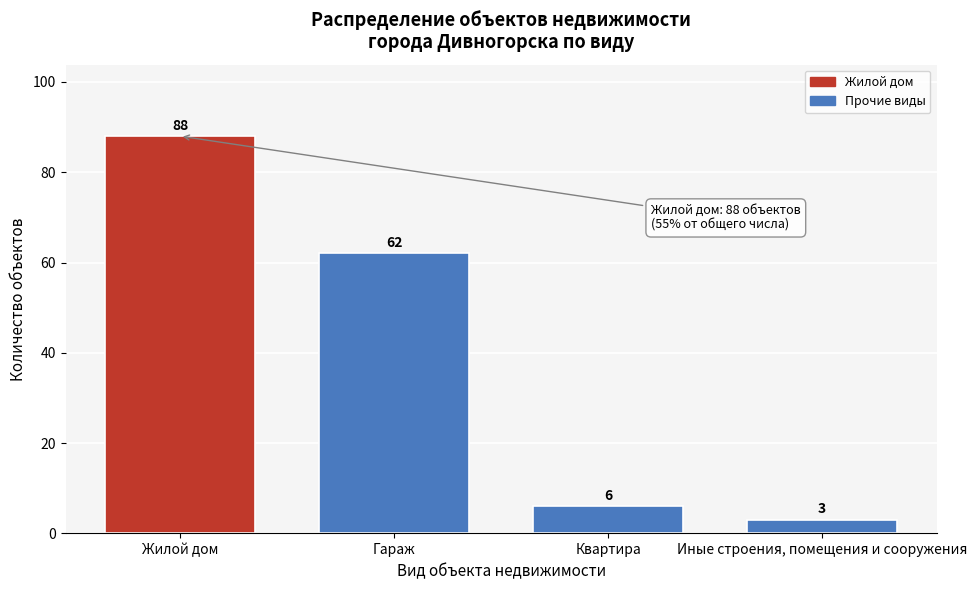

Reading left to right, transcribe all the data shown in this chart.

88	62	6	3